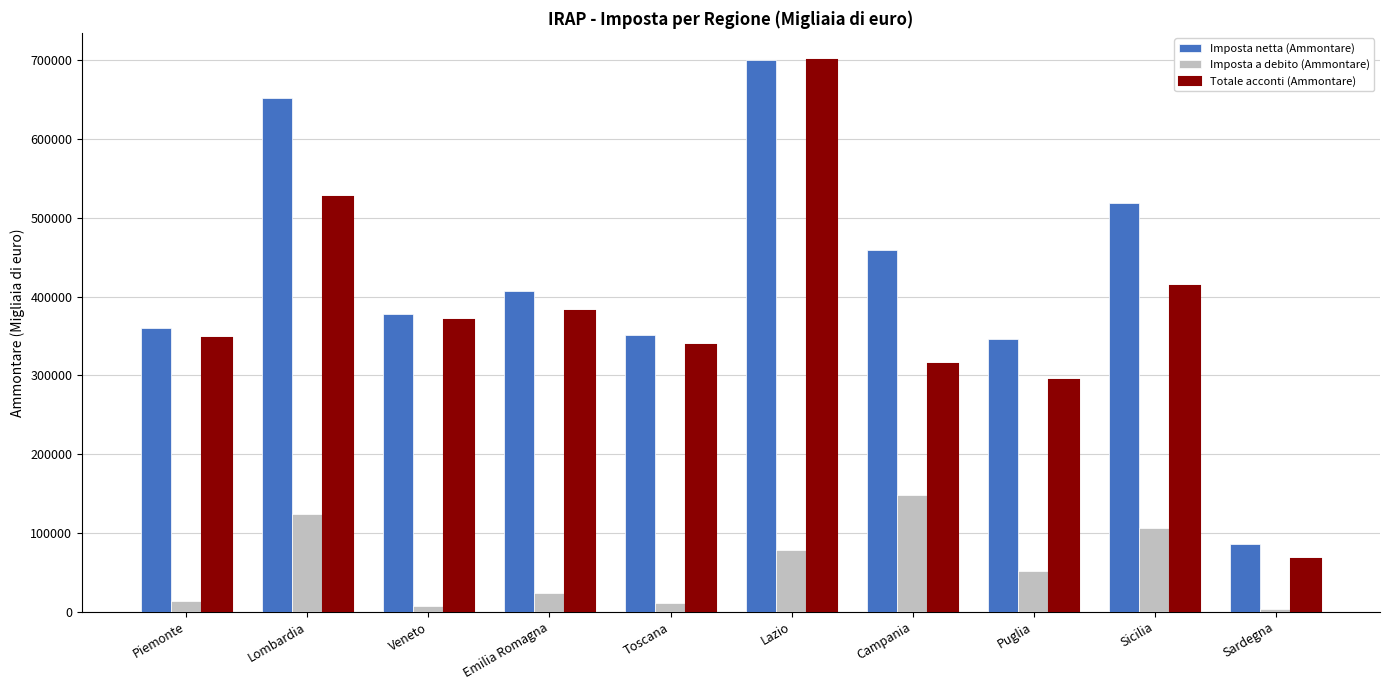

Which series changed the most between Toscana and Lazio?

Totale acconti (Ammontare)